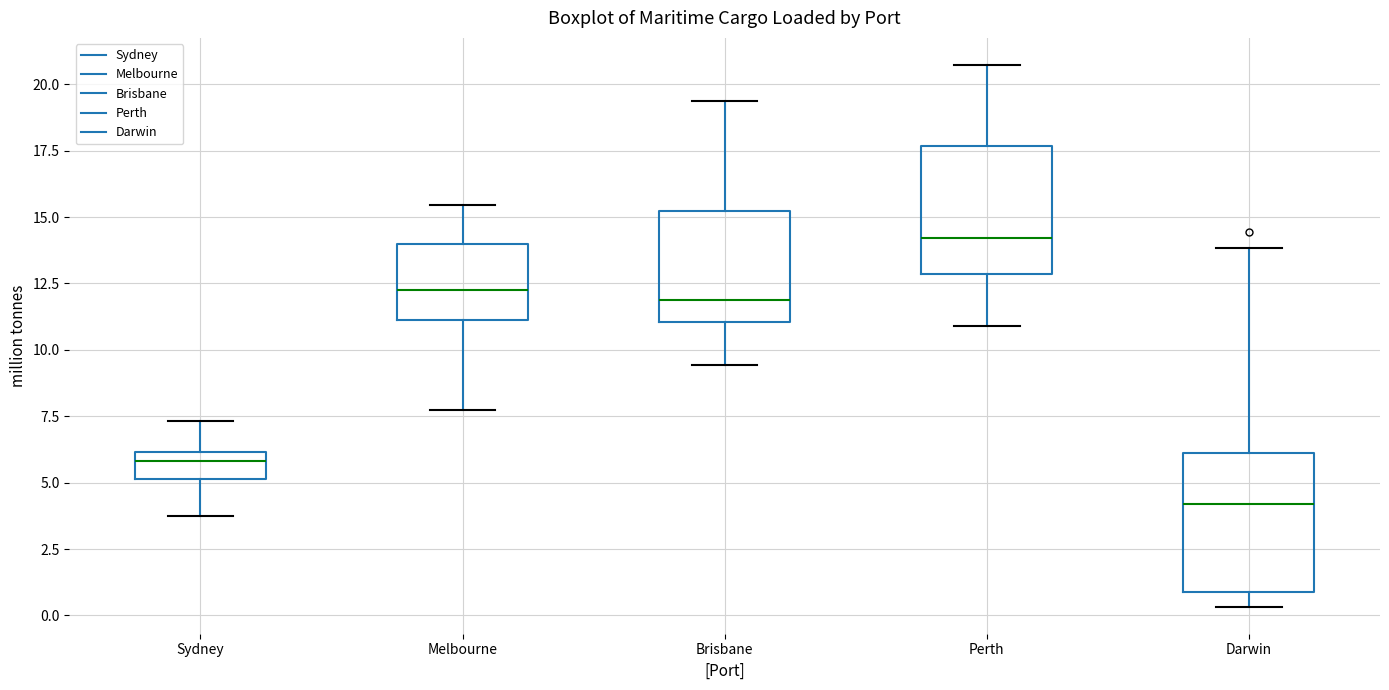

Where is the upper edge of the box for Brisbane on the y-axis? The values are not printed on the chart, so give them approximately, as read against the axis.

15.0